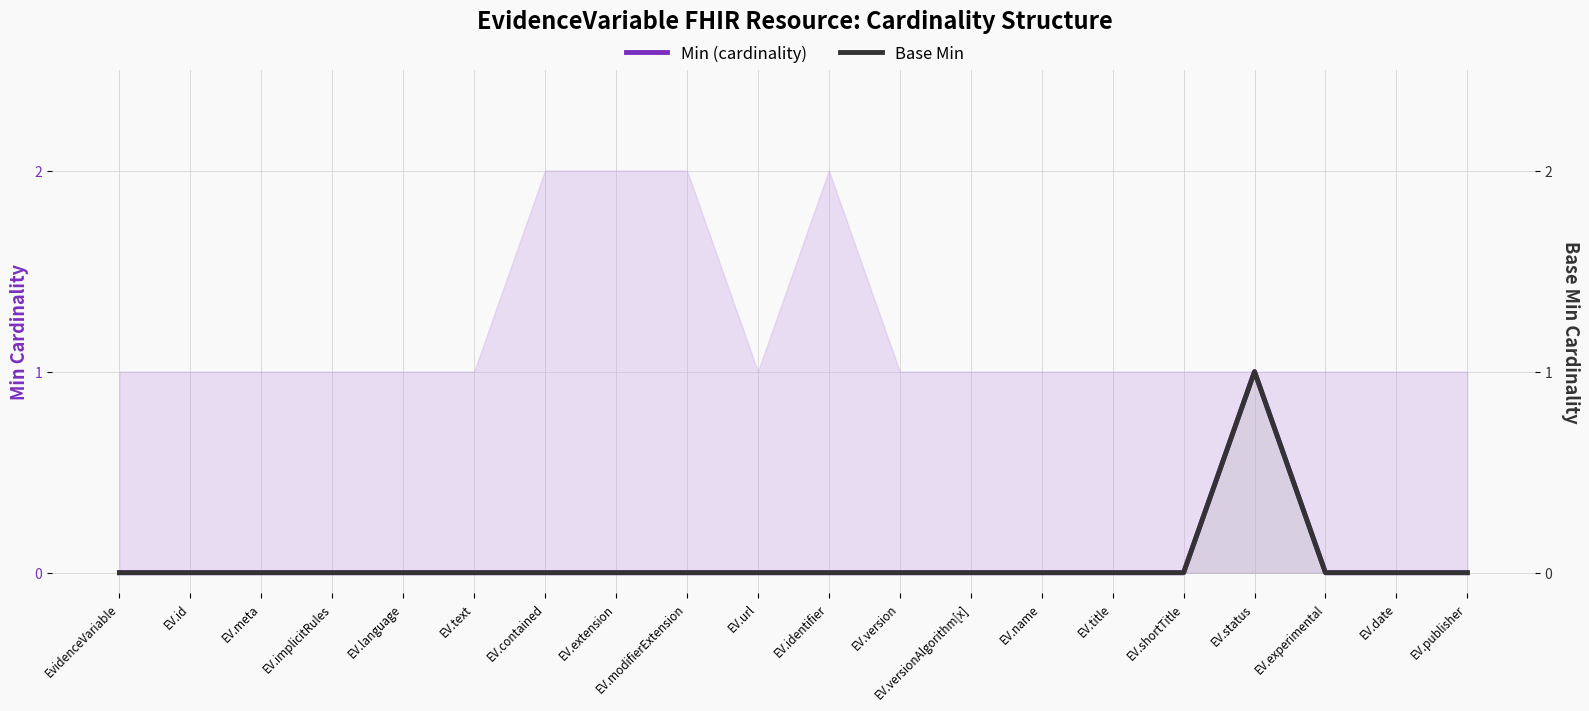

Is the value of Base Min at EV.publisher greater than the value of Min (cardinality) at EV.contained?

No